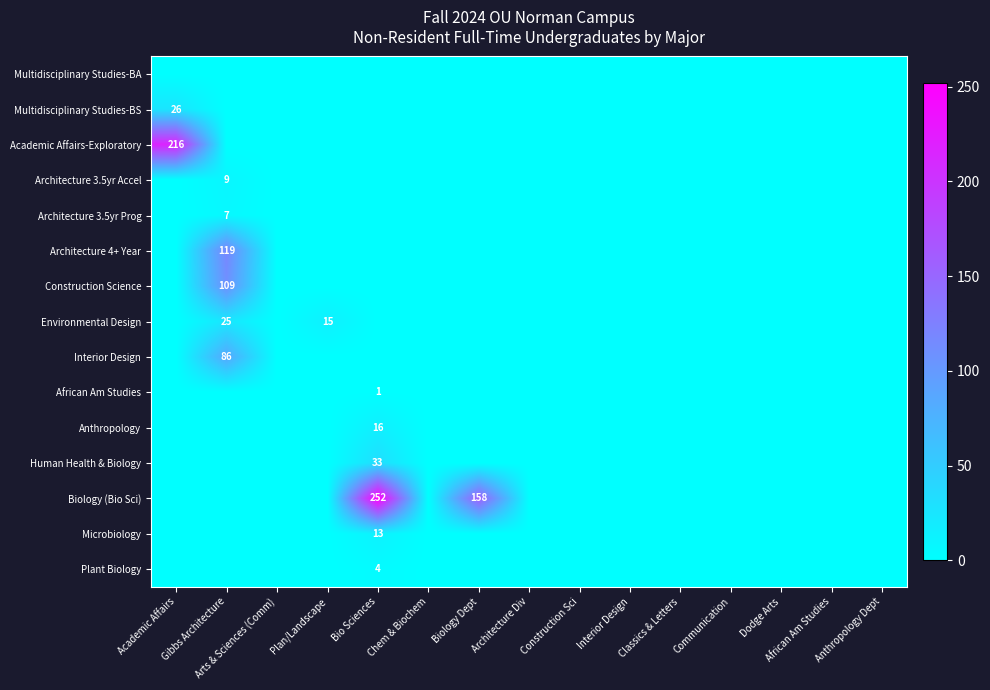

Which series has the largest range (max minus min)?

Biology (Bio Sci)